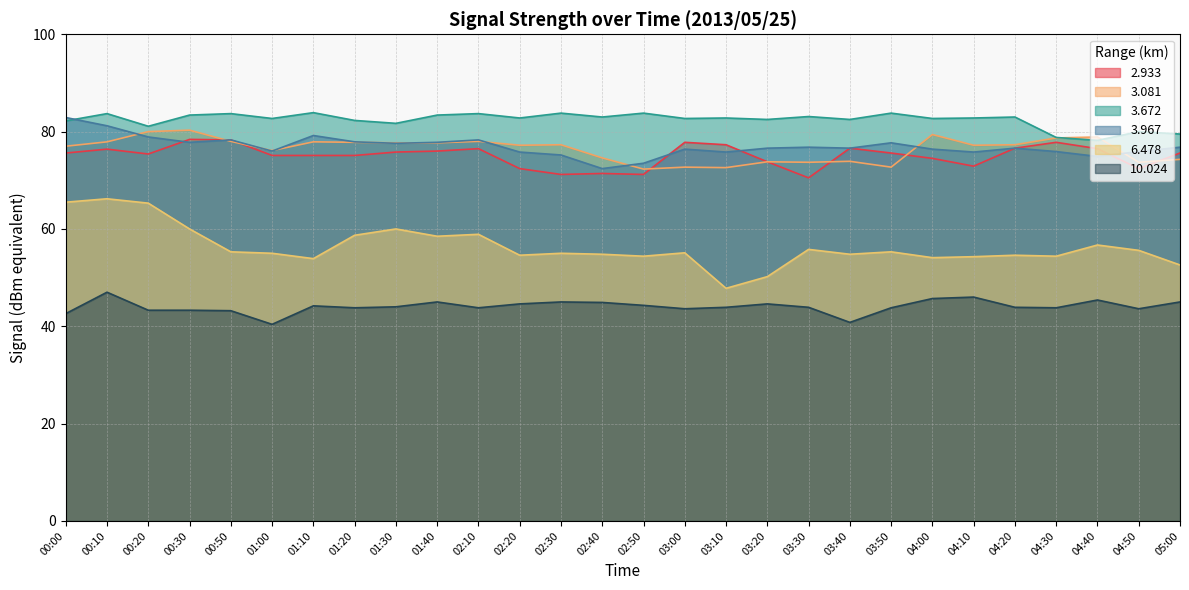

Which has a higher value, 01:30 or 01:00?

01:30